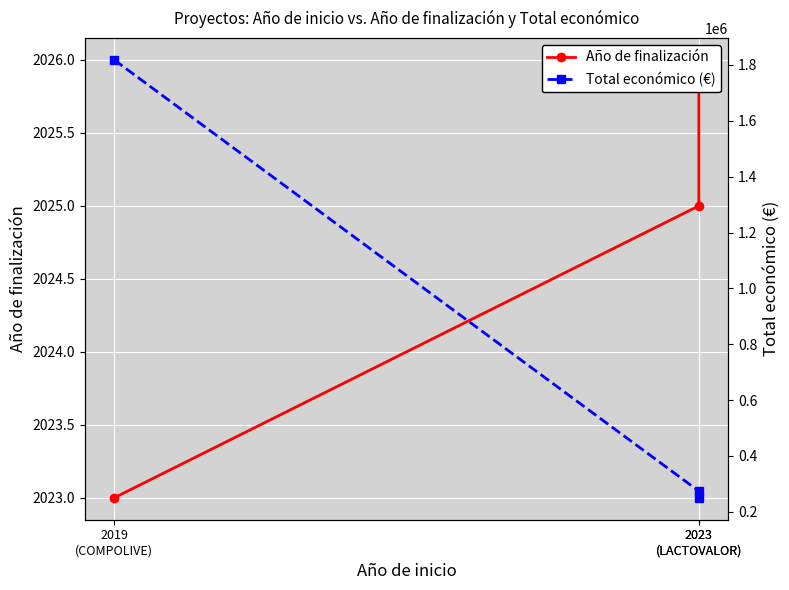

Which series has the largest range (max minus min)?

Total económico (€)